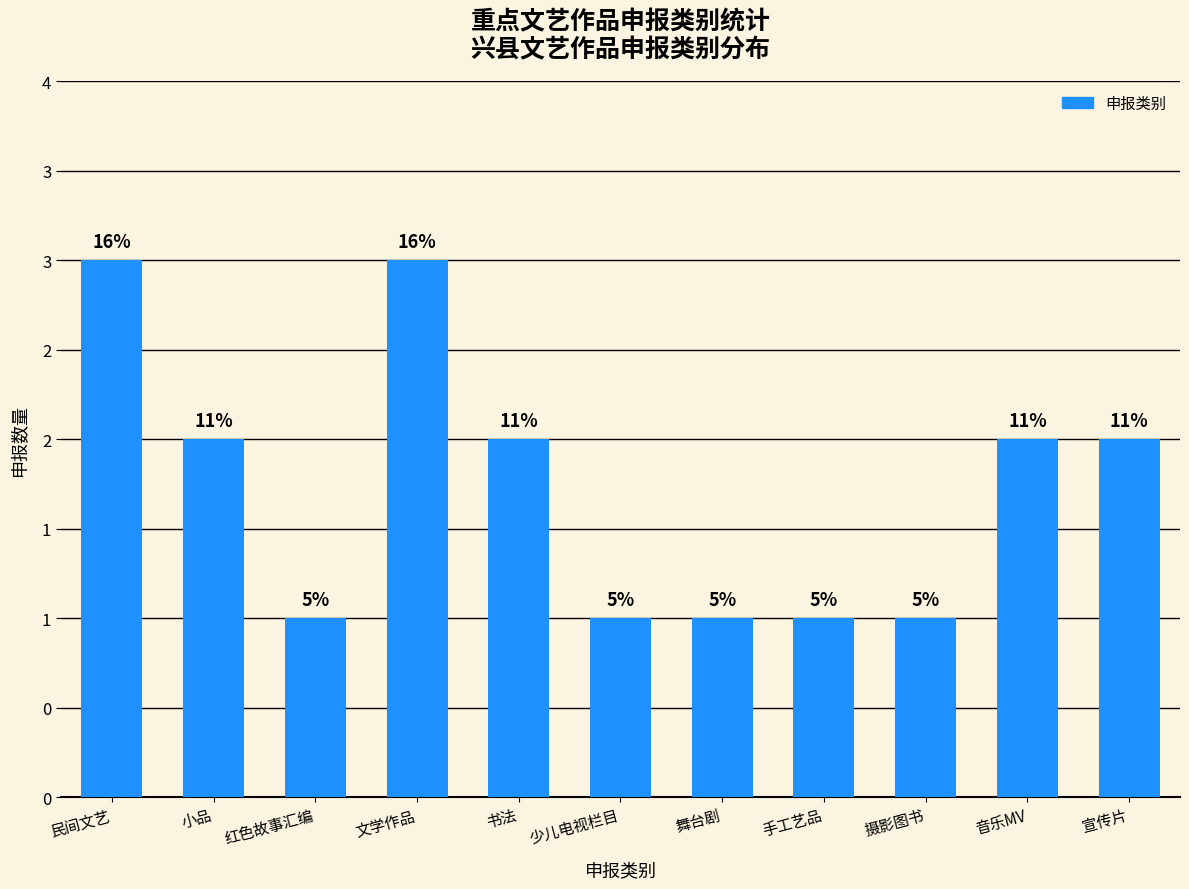

Does the chart contain any negative values?

No